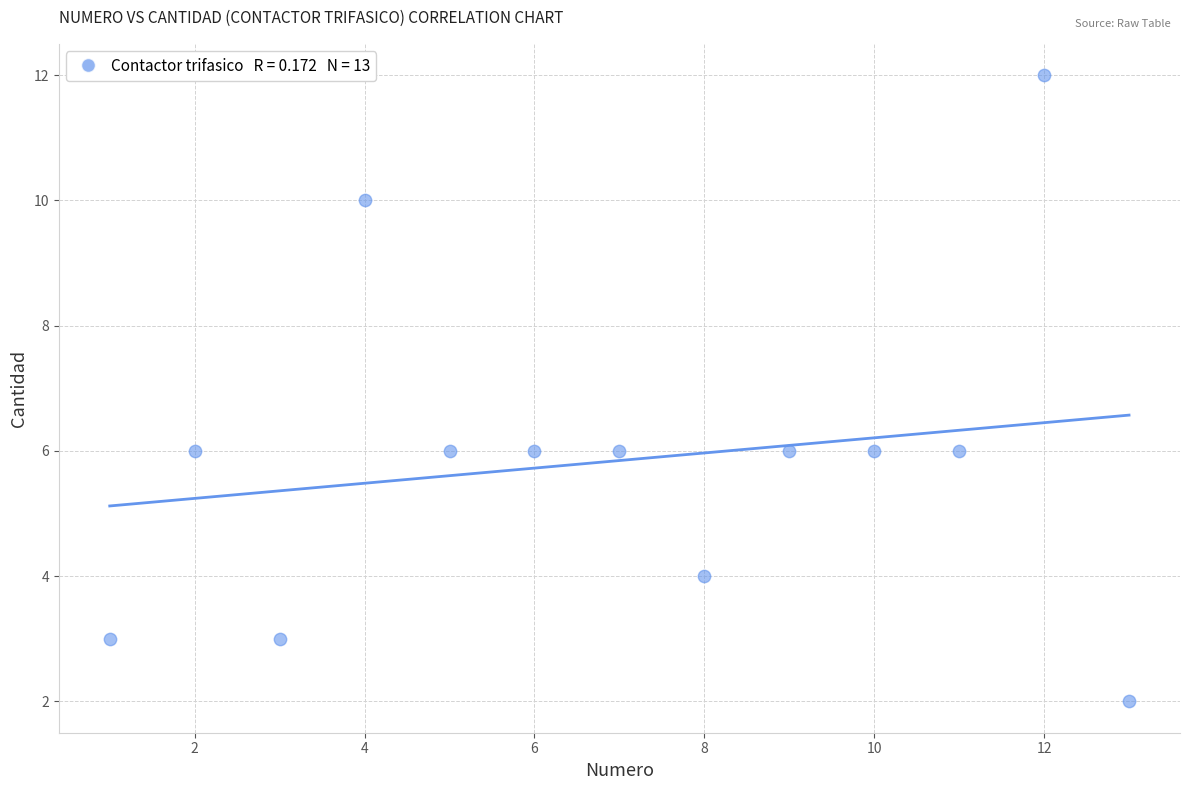

What is the range of Y values (max minus min)?

10